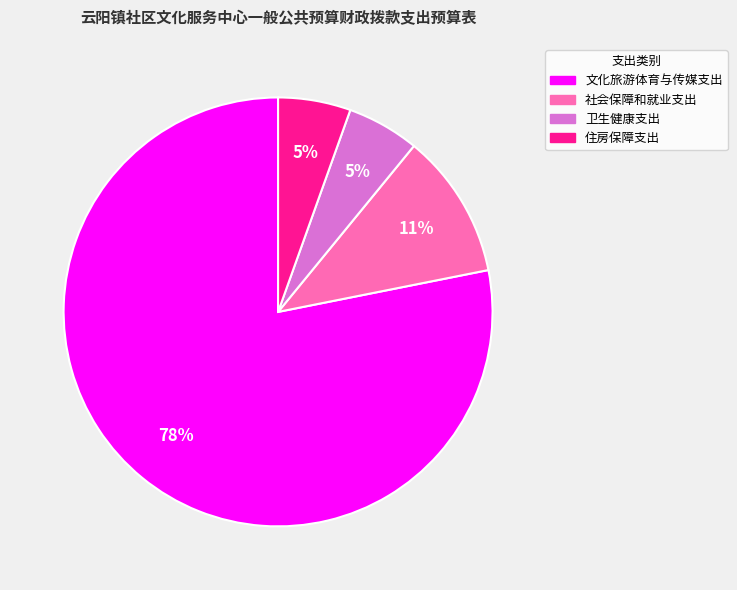

Is the sum of 住房保障支出 and 社会保障和就业支出 greater than half?

No